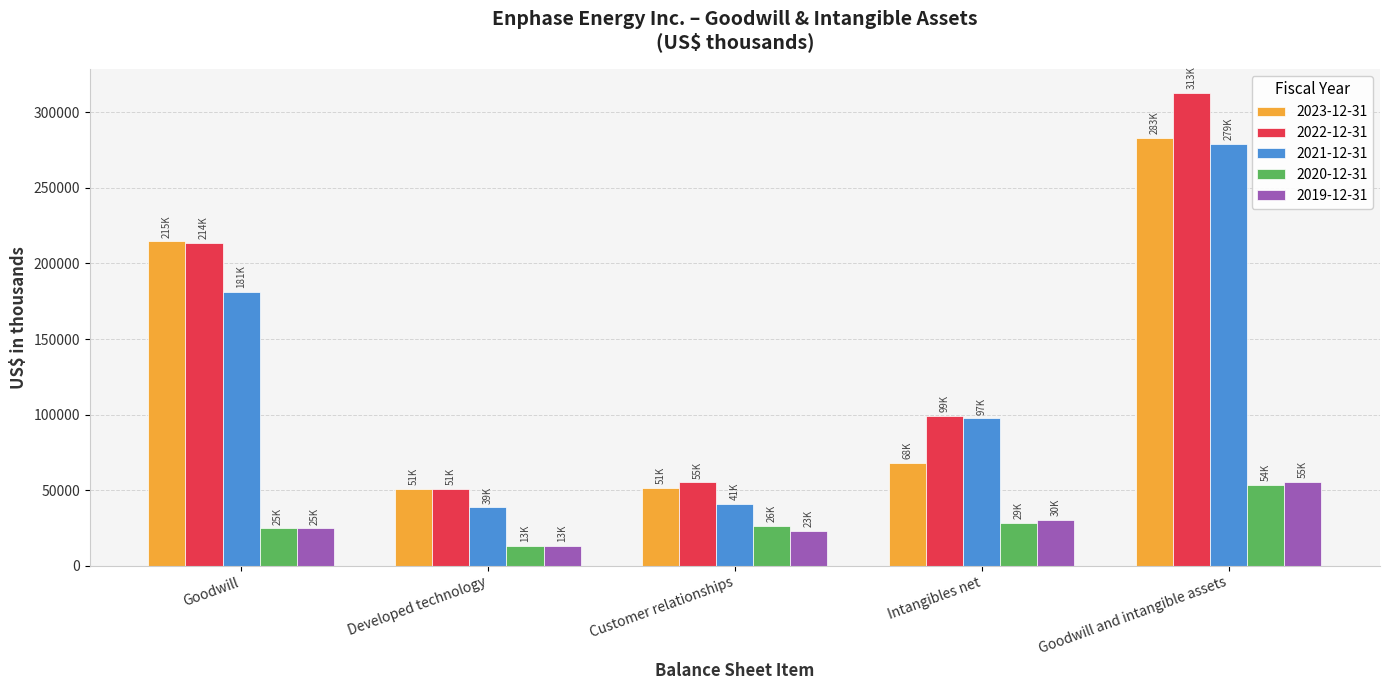

What is the minimum value shown in the chart?

13100